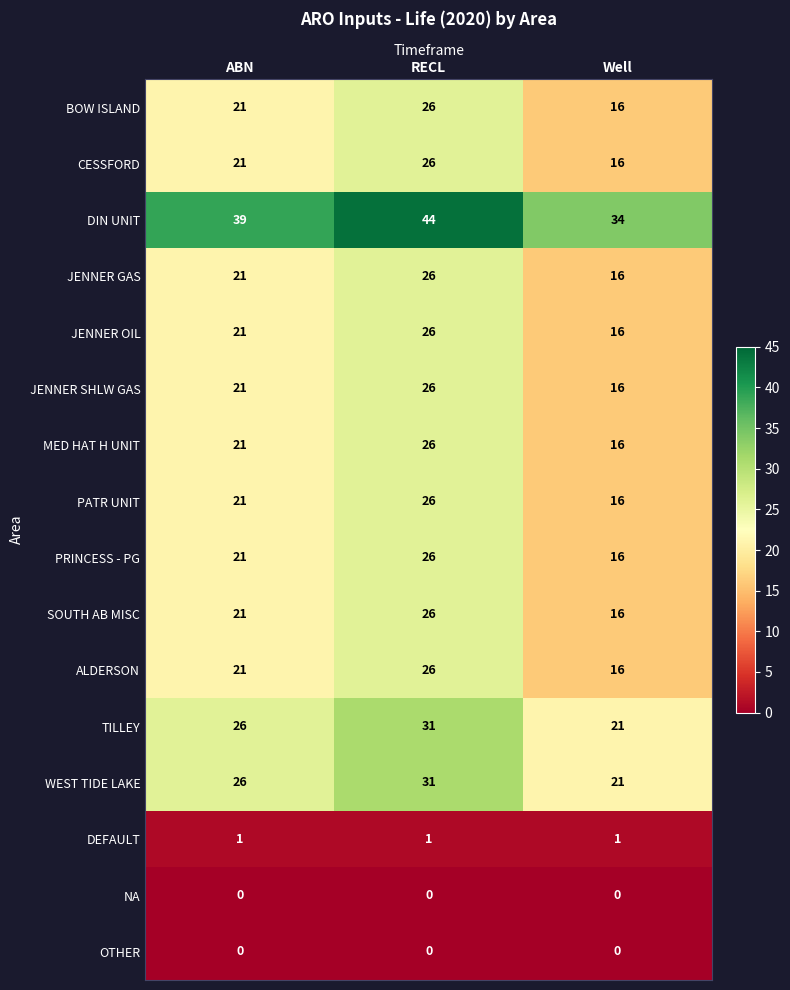

The DIN UNIT series shows 20 at Well. True or false?

False